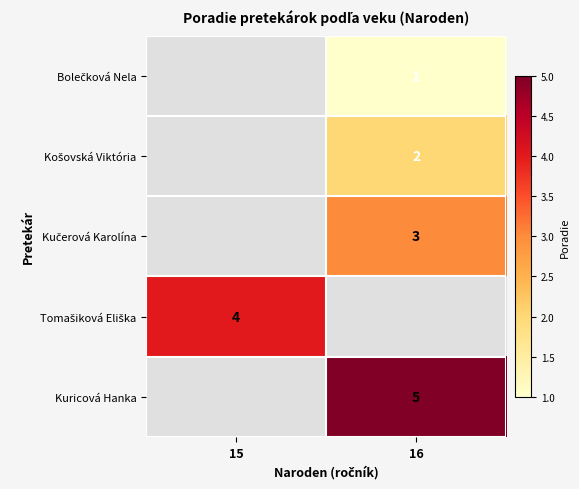

The Kučerová Karolína series shows 4.7 at 16. True or false?

False